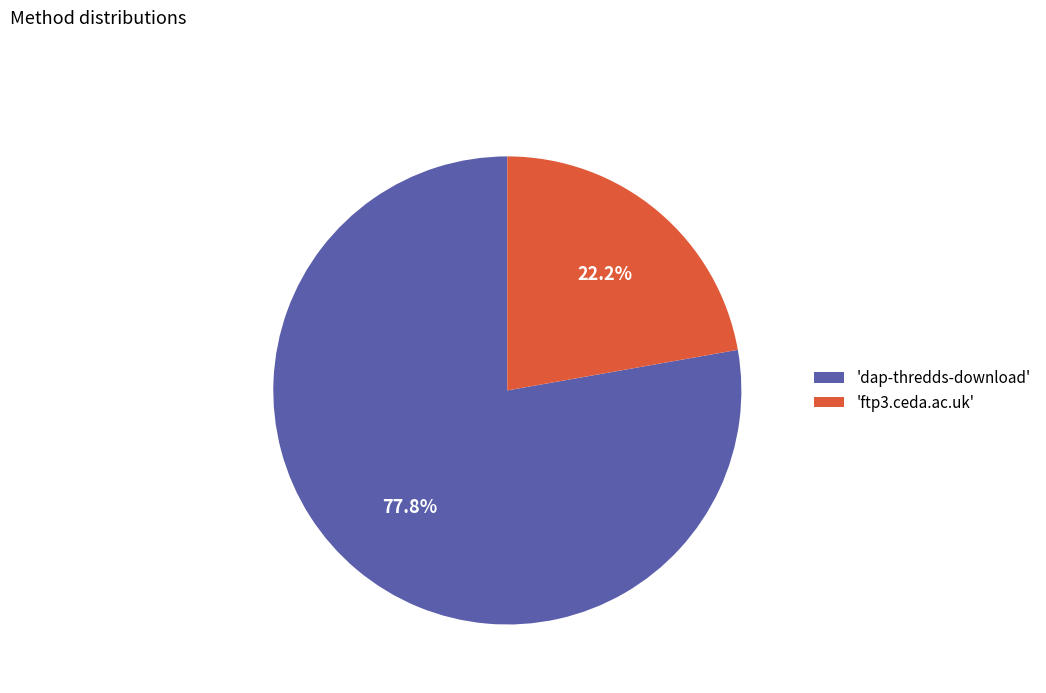

To the nearest percent, what is the average slice percentage?

50%